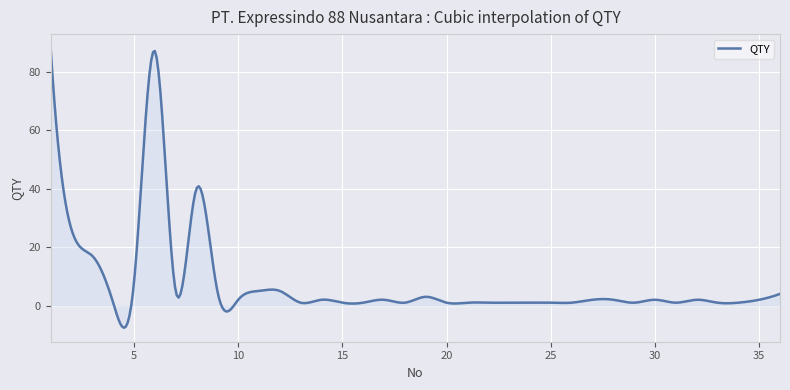

What is the smallest value displayed?

-7.6